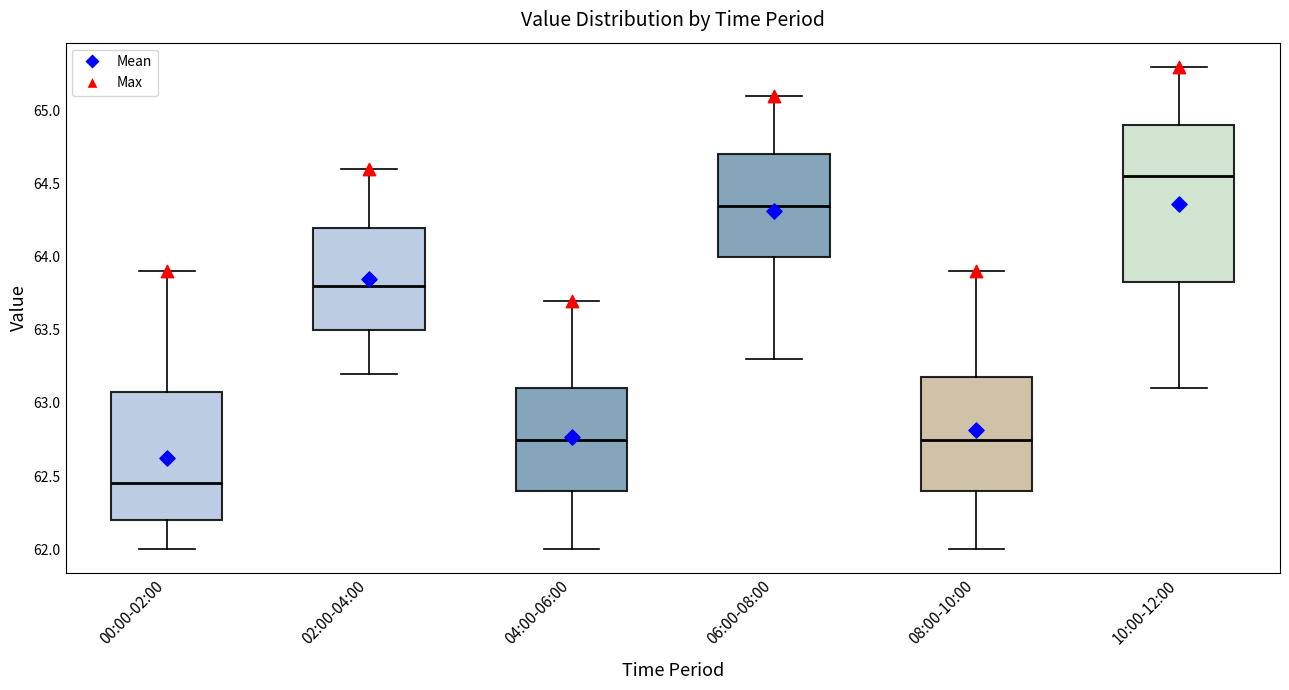

Where does the lower whisker of the box for 10:00-12:00 end on the y-axis? The values are not printed on the chart, so give them approximately, as read against the axis.

63.10